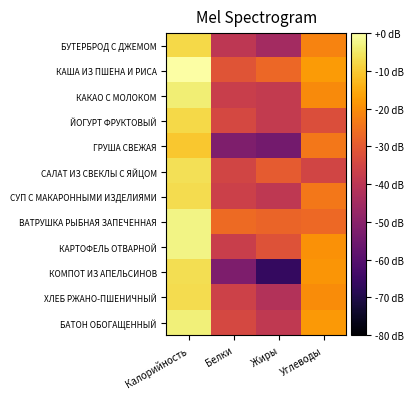

Which series has the largest total across all categories?

КАША ИЗ ПШЕНА И РИСА